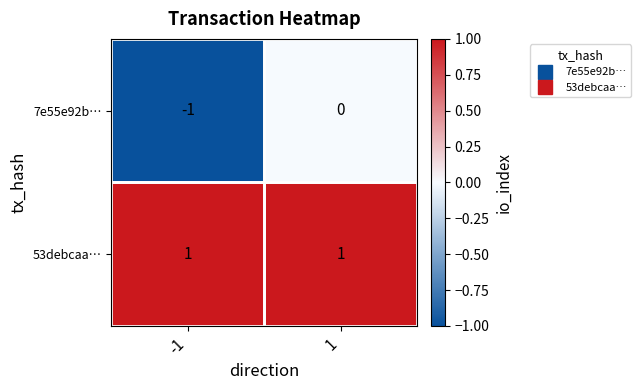

How many negative values does the 7e55e92b… series have?

1